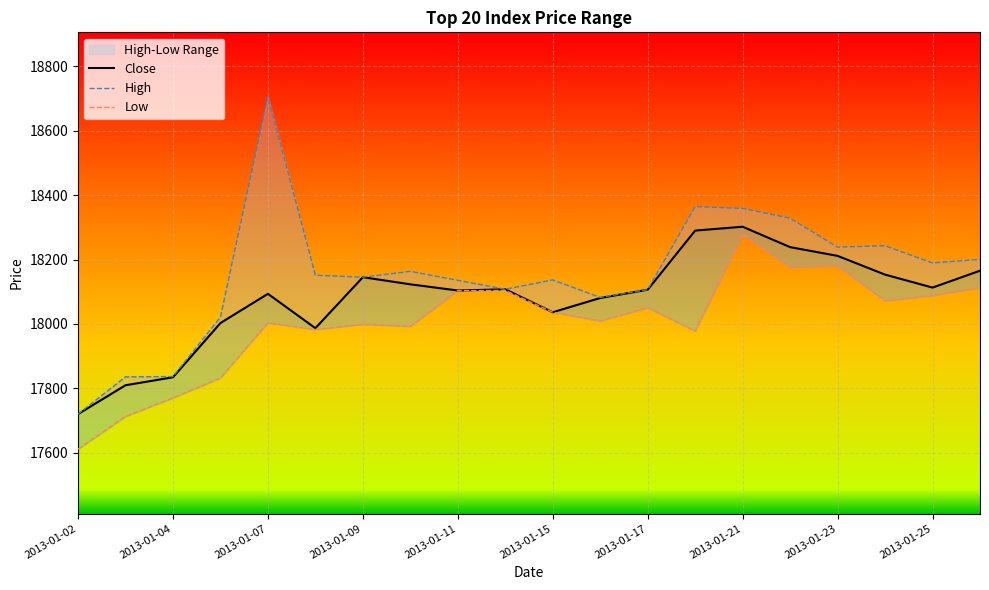

What is the difference between the High values at 2013-01-18 and 2013-01-11?

229.0